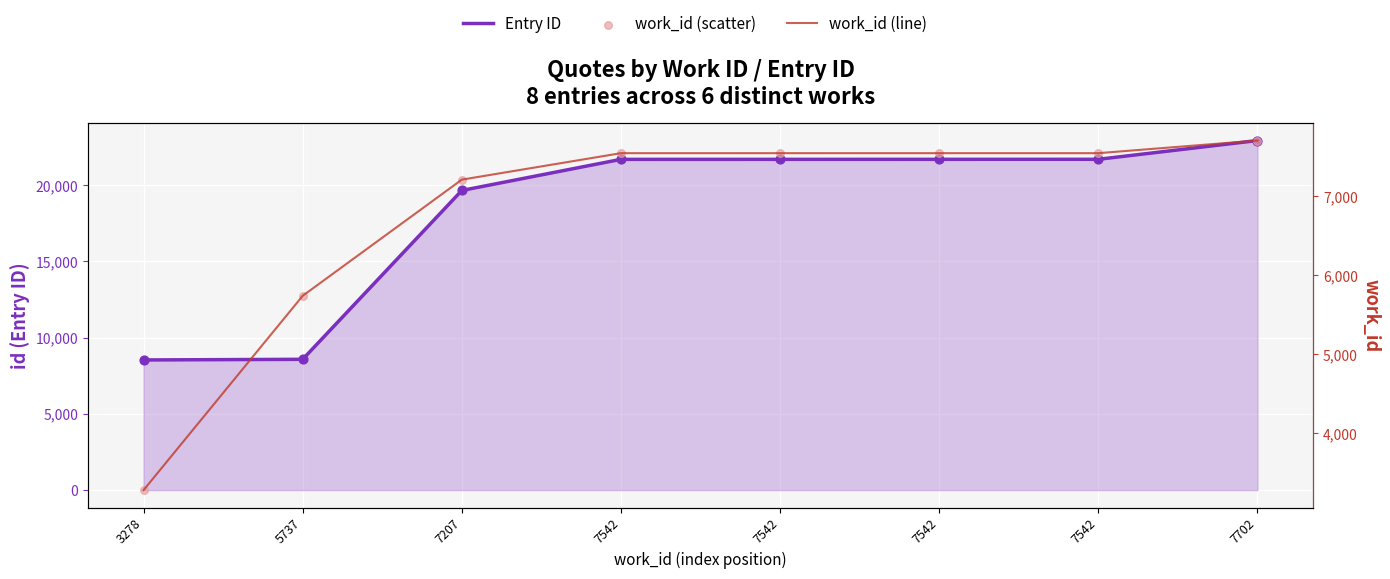

At how many categories does at least one series exceed 19054?

6